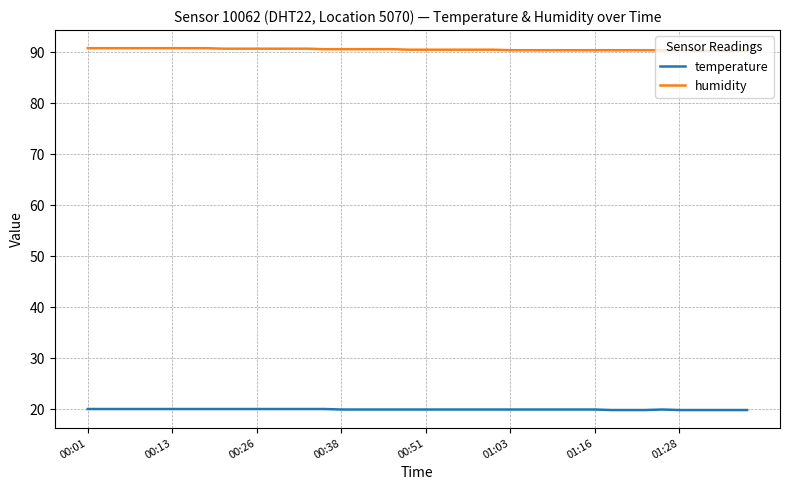

What is the highest value of the temperature series?

20.0